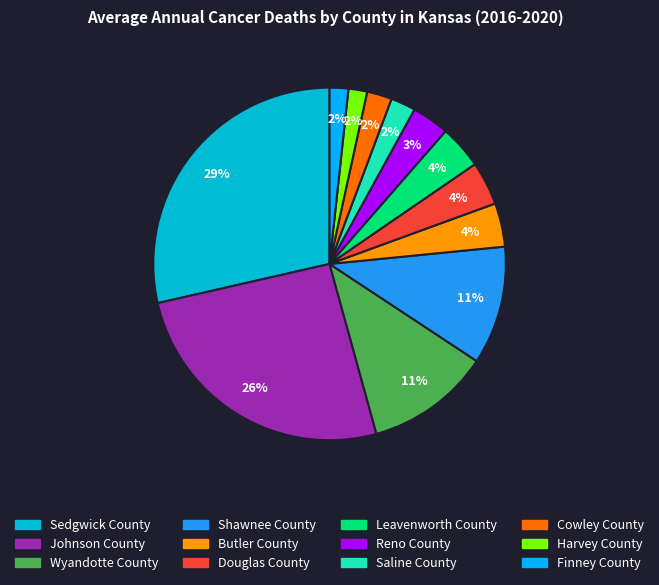

What is the largest slice in the pie chart?

Sedgwick County